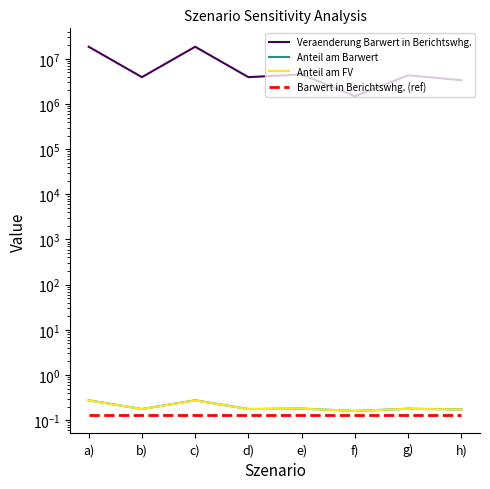

What position from the left is h)?

8